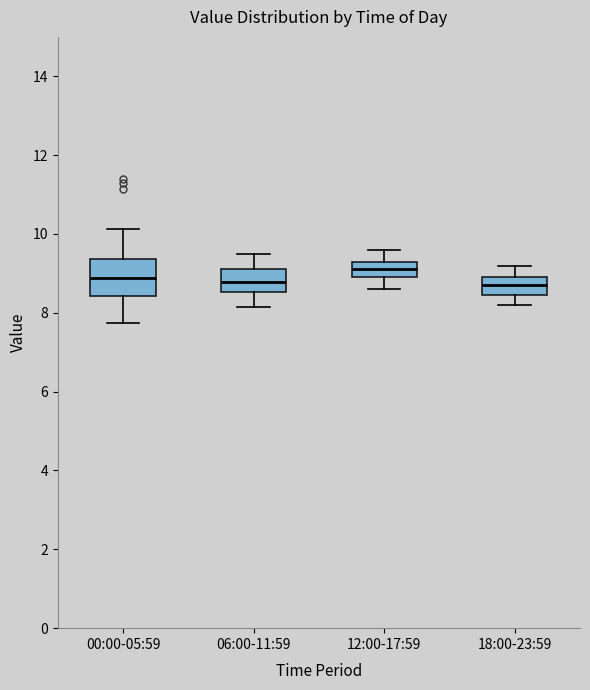

Reading left to right, transcribe this box plot: for each box, give where its median line is, the range the box spans, and where its two whiskers end, as read against the y-axis. The values are not printed on the chart, so give them approximately, as read against the axis.

00:00-05:59: median 8.8, box 8.4 to 9.4, whiskers 7.8 to 10.2
06:00-11:59: median 8.8, box 8.6 to 9.2, whiskers 8.2 to 9.6
12:00-17:59: median 9.2, box 9.0 to 9.4, whiskers 8.6 to 9.6
18:00-23:59: median 8.8, box 8.4 to 9.0, whiskers 8.2 to 9.2